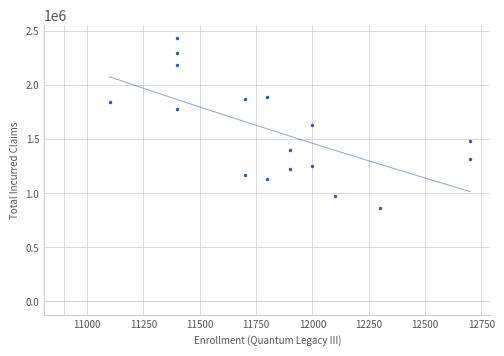

What is the range of X values (max minus min)?

1600